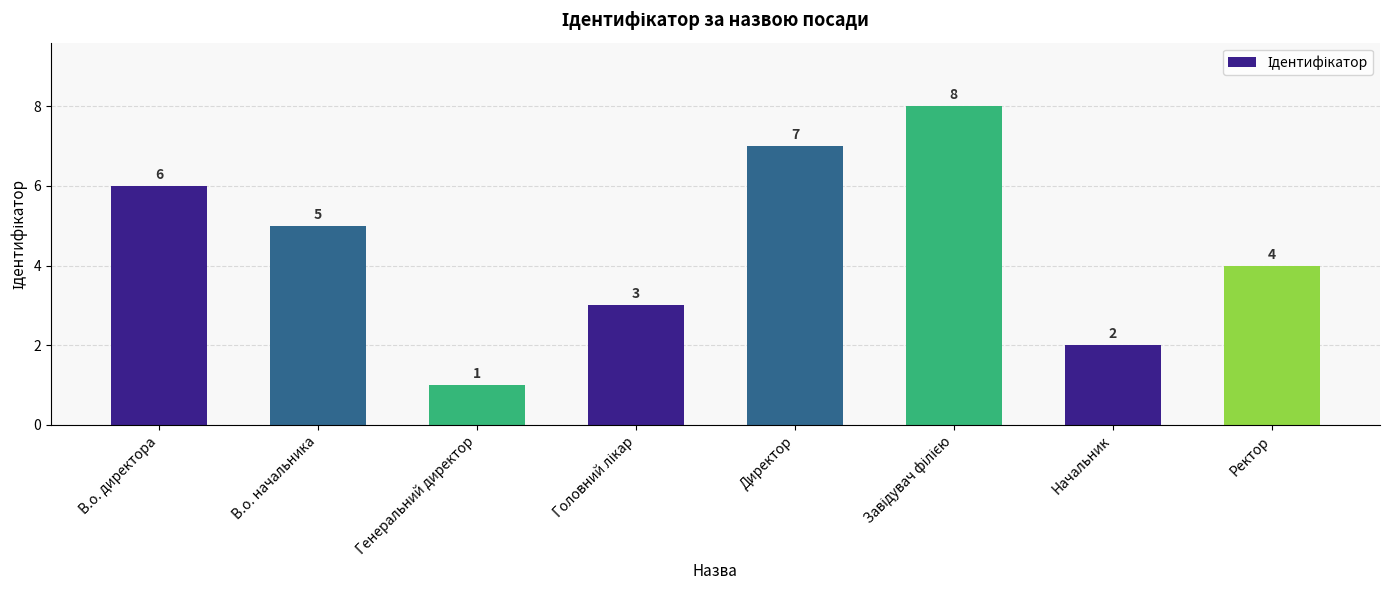

True or false: the data shows 2 at Генеральний директор.

False